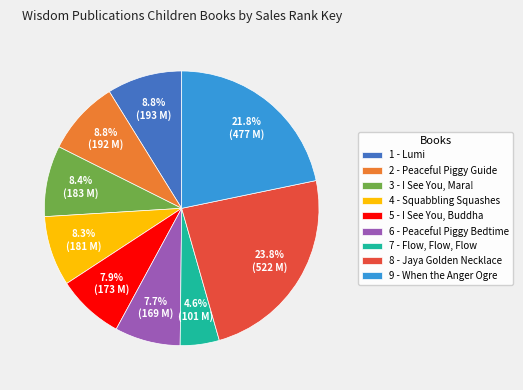

To the nearest percent, what portion does 4 - Squabbling Squashes represent?

8%